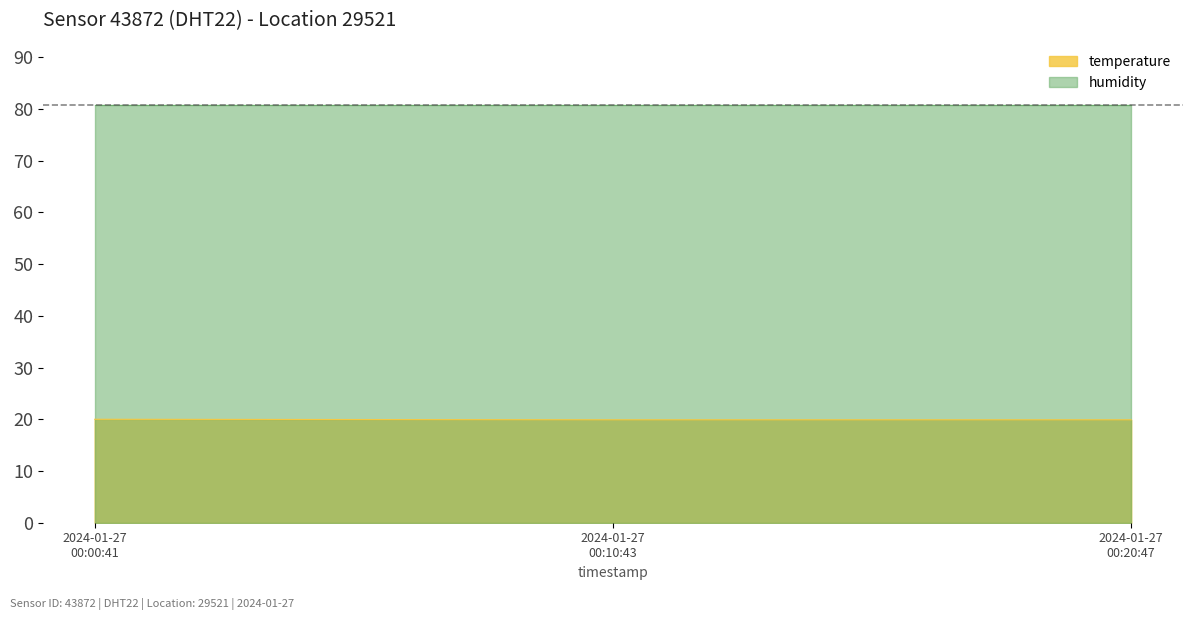

What is the minimum value shown in the chart?

19.9